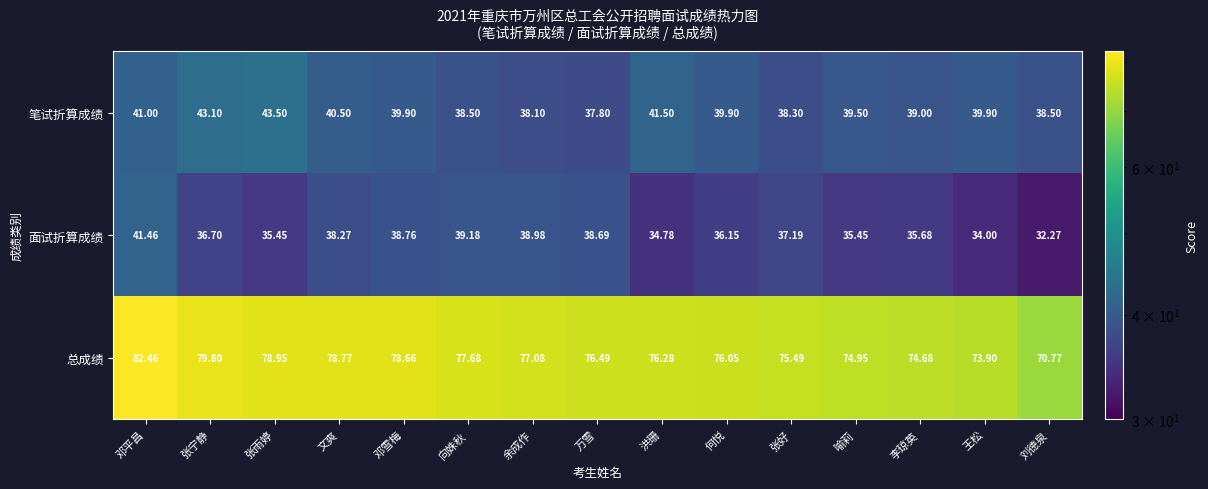

How many categories are shown in the chart?

15